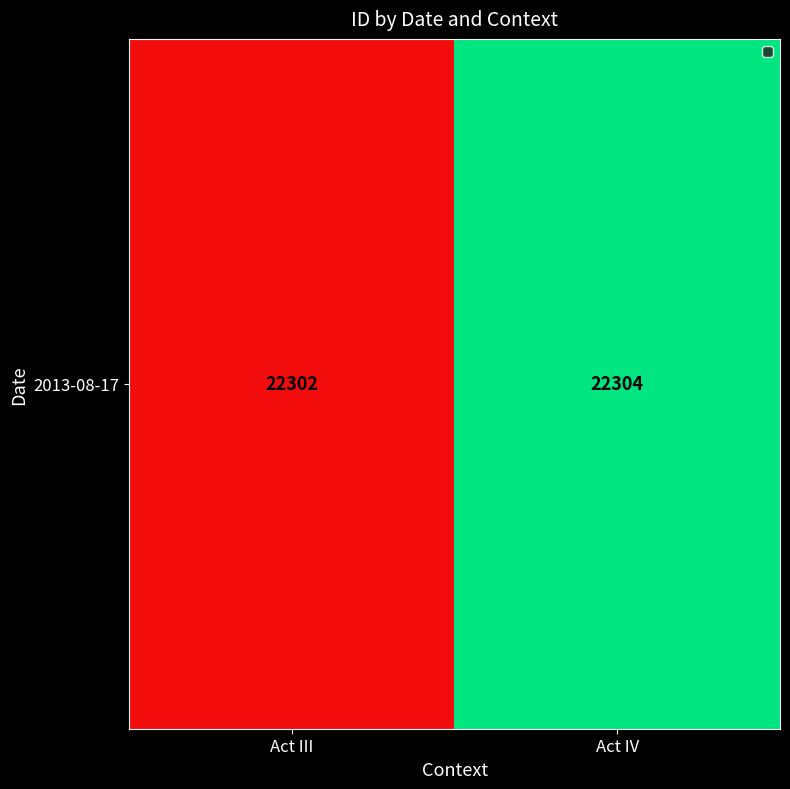

Approximately how many times larger is the value at Act III compared to Act IV?

1.0